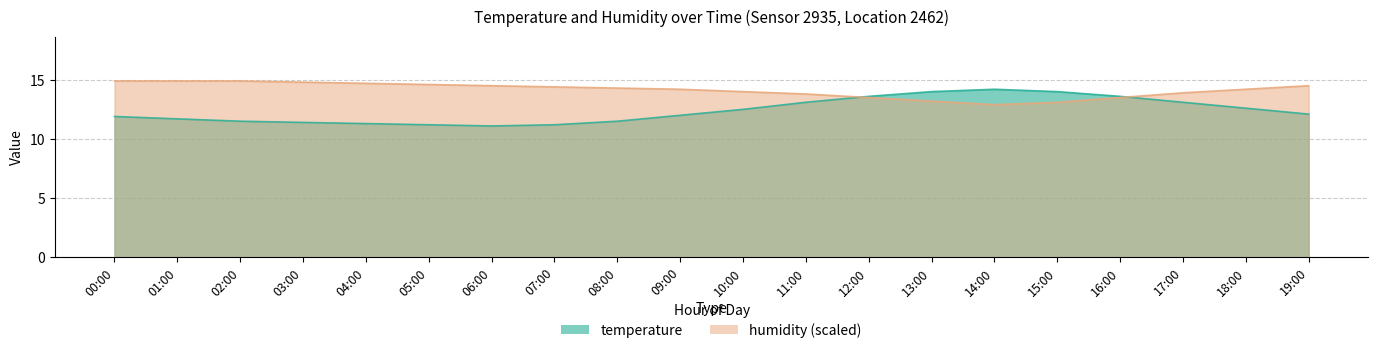

What is the value of the temperature point at the 12th from the left?

13.1